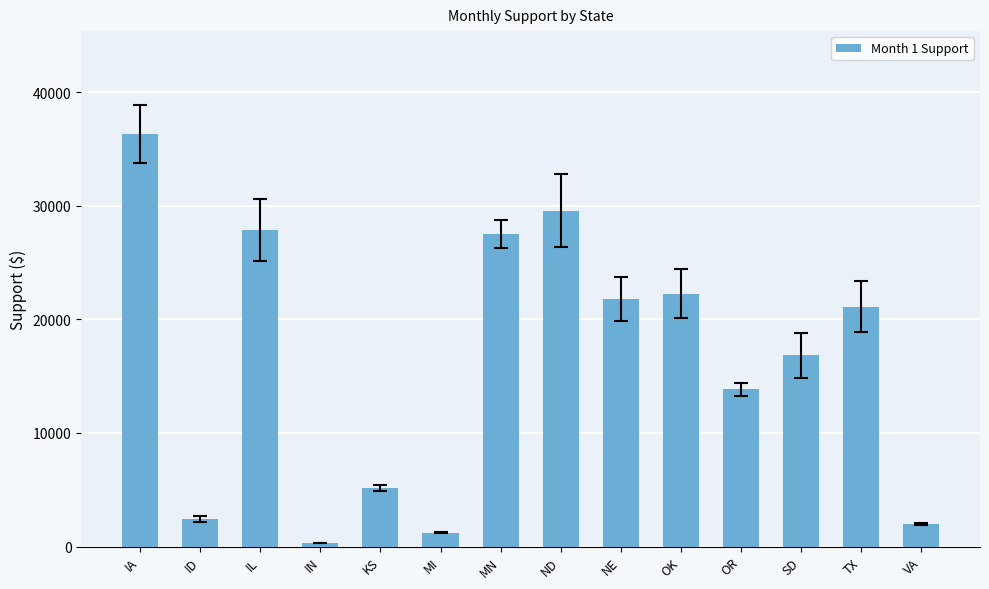

What is the label of the 13th bar from the left?

TX